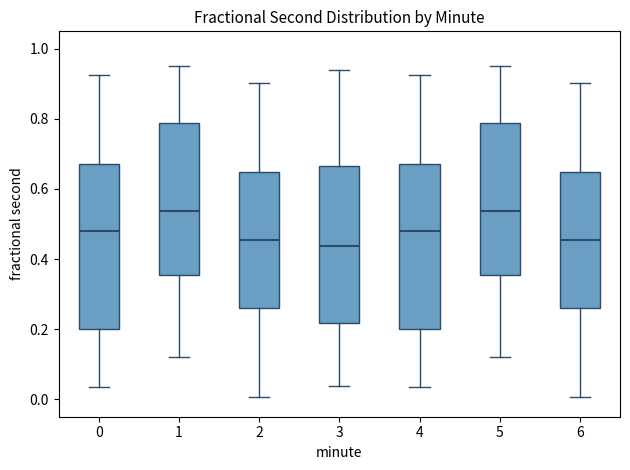

Reading left to right, transcribe this box plot: for each box, give where its median line is, the range the box spans, and where its two whiskers end, as read against the y-axis. The values are not printed on the chart, so give them approximately, as read against the axis.

0: median 0.48, box 0.20 to 0.68, whiskers 0.04 to 0.92
1: median 0.54, box 0.36 to 0.78, whiskers 0.12 to 0.96
2: median 0.46, box 0.26 to 0.64, whiskers 0.00 to 0.90
3: median 0.44, box 0.22 to 0.66, whiskers 0.04 to 0.94
4: median 0.48, box 0.20 to 0.68, whiskers 0.04 to 0.92
5: median 0.54, box 0.36 to 0.78, whiskers 0.12 to 0.96
6: median 0.46, box 0.26 to 0.64, whiskers 0.00 to 0.90